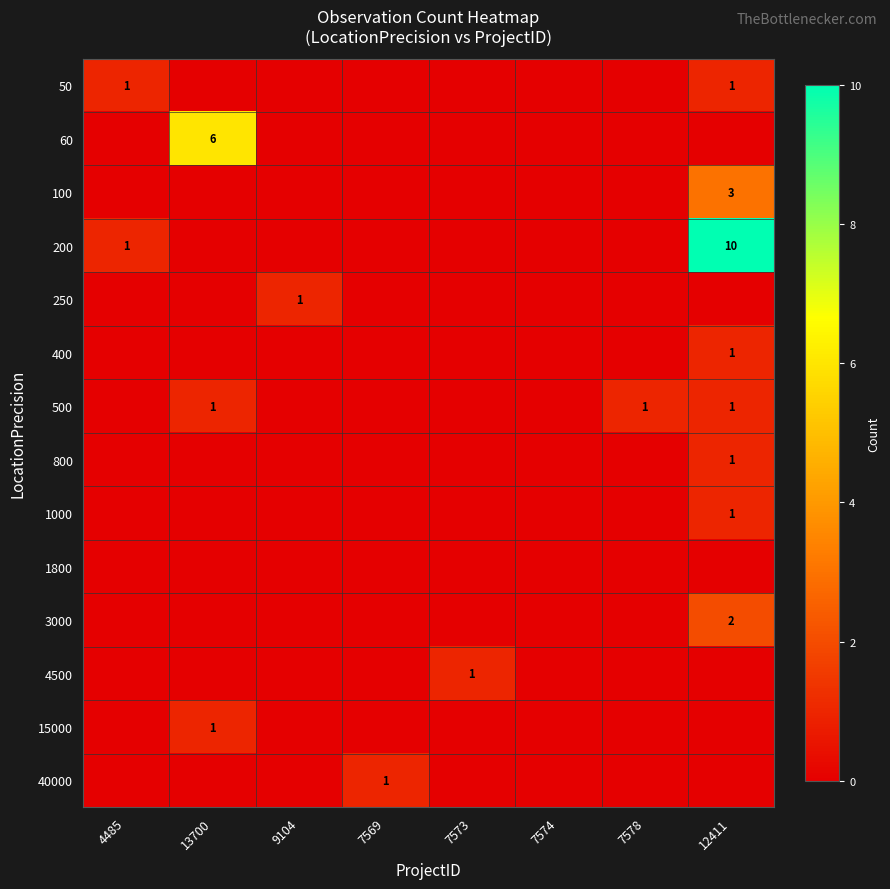

The 400 series shows 1 at 12411. True or false?

True